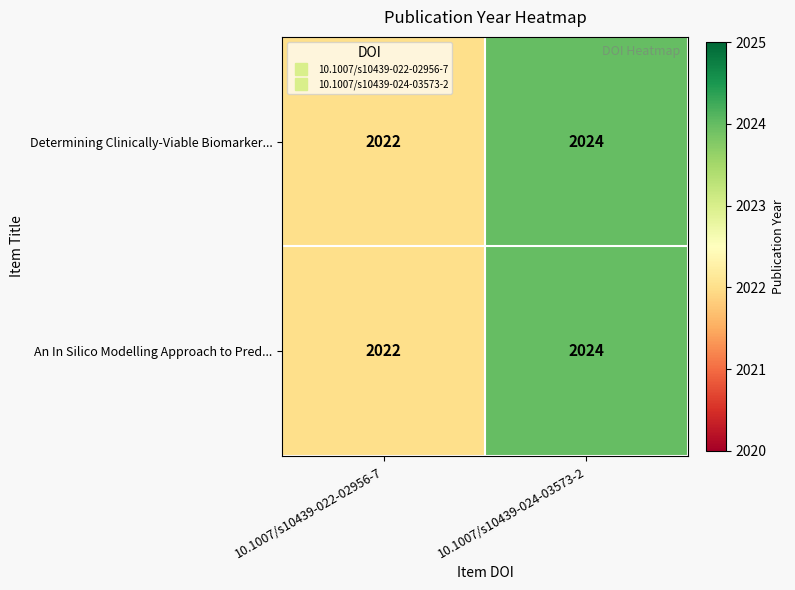

What is the total value across all series at 10.1007/s10439-024-03573-2?

4048